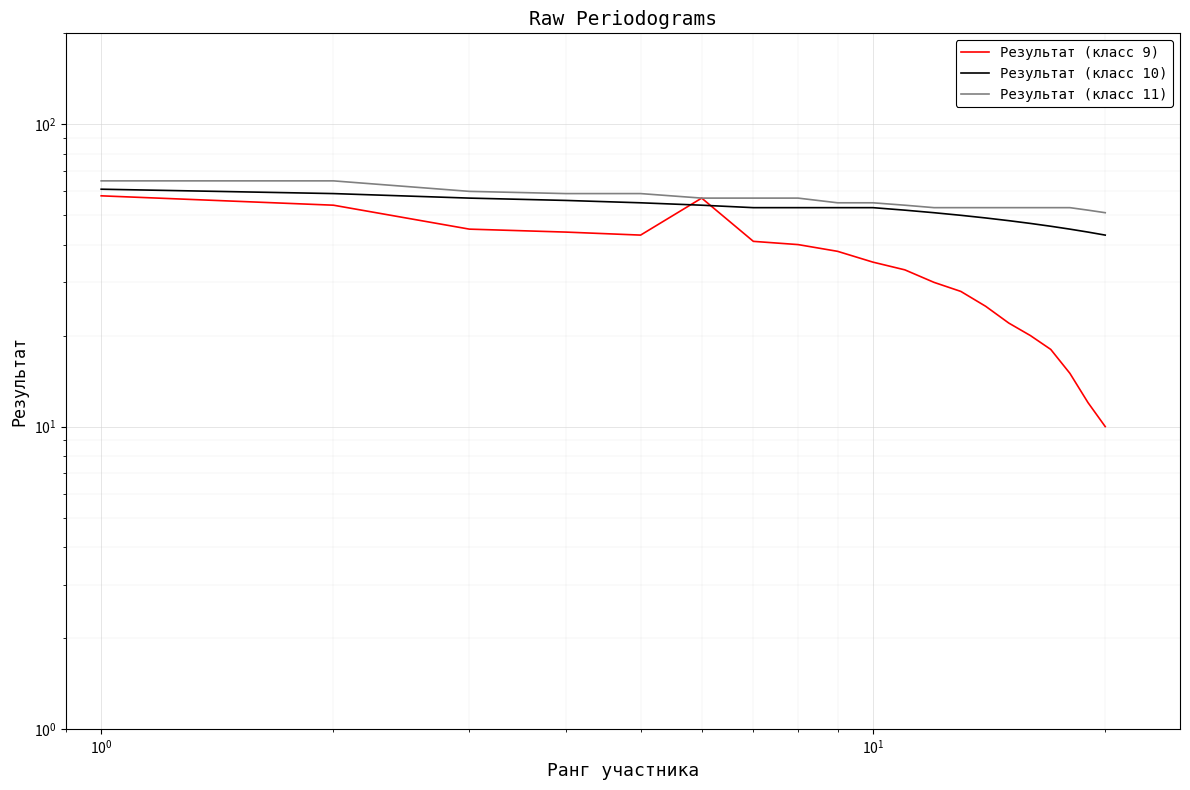

Does the chart display data point markers on the line(s)?

No